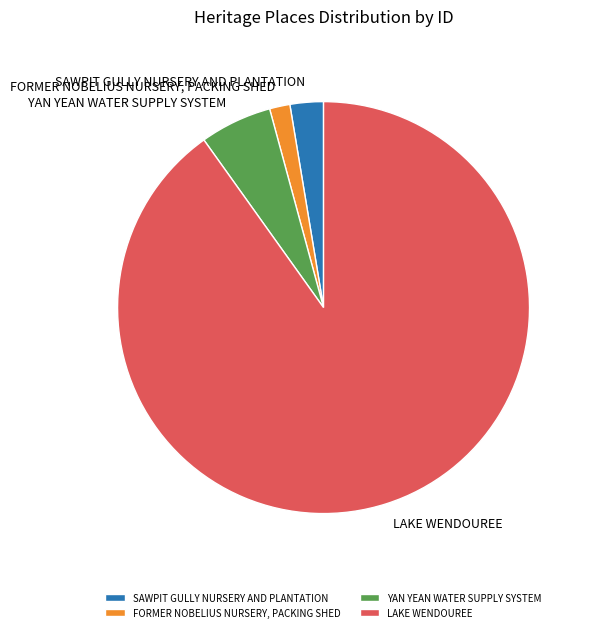

Rank the categories by value from highest to lowest.

LAKE WENDOUREE, YAN YEAN WATER SUPPLY SYSTEM, SAWPIT GULLY NURSERY AND PLANTATION, FORMER NOBELIUS NURSERY, PACKING SHED